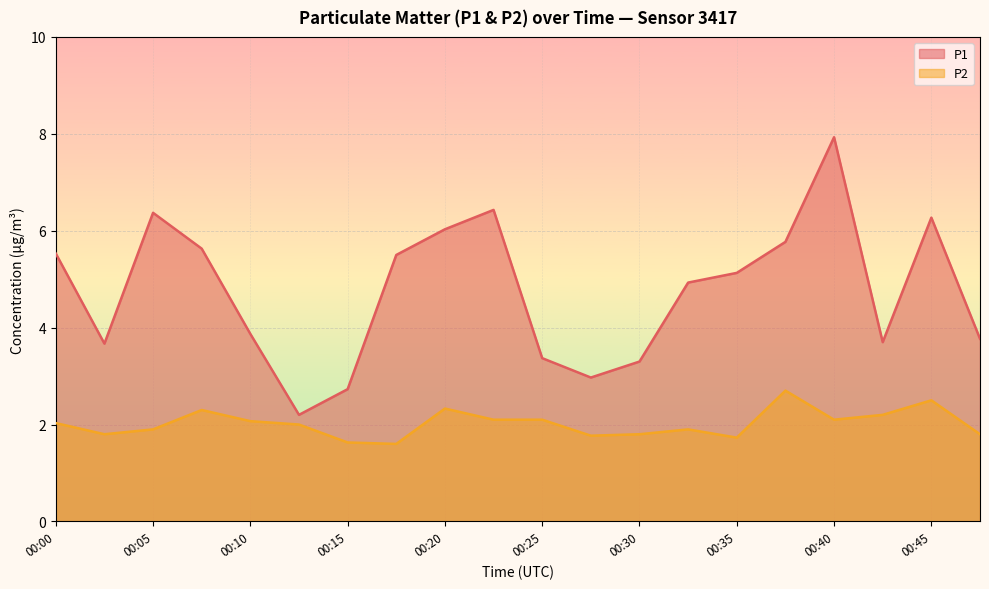

What is the value of the P1 point at the 12th from the left?

3.0